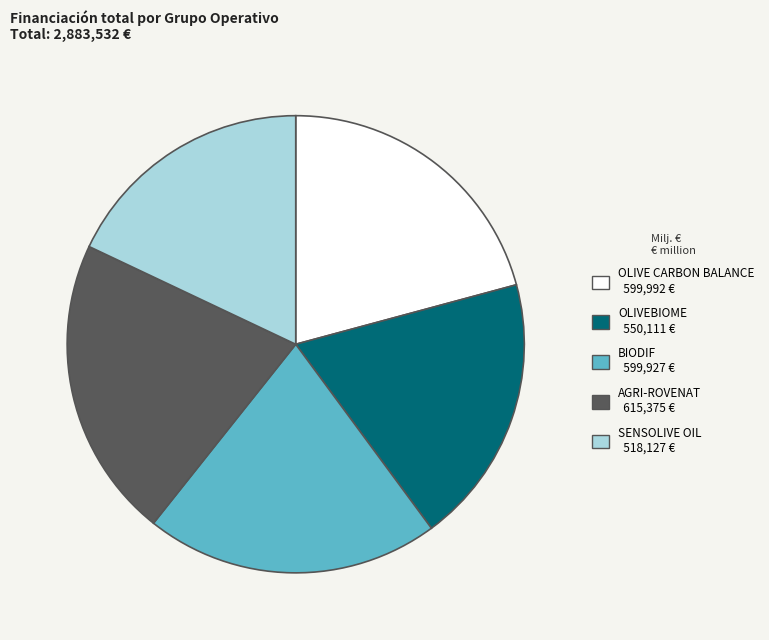

What is the smallest slice in the pie chart?

SENSOLIVE OIL